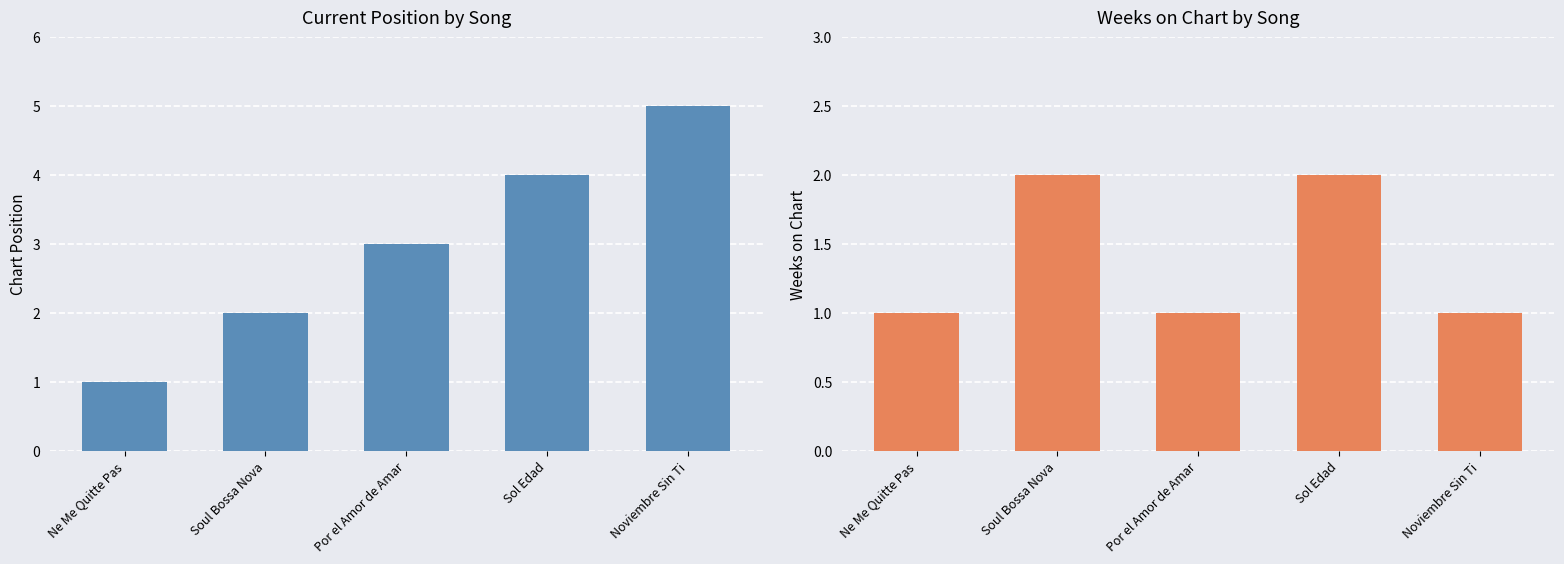

The Position series shows 7 at Sol Edad. True or false?

False